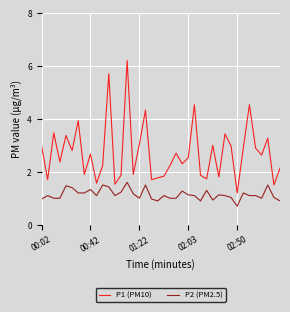

What is the difference between the second highest and minimum values in the P2 (PM2.5) series?

0.8